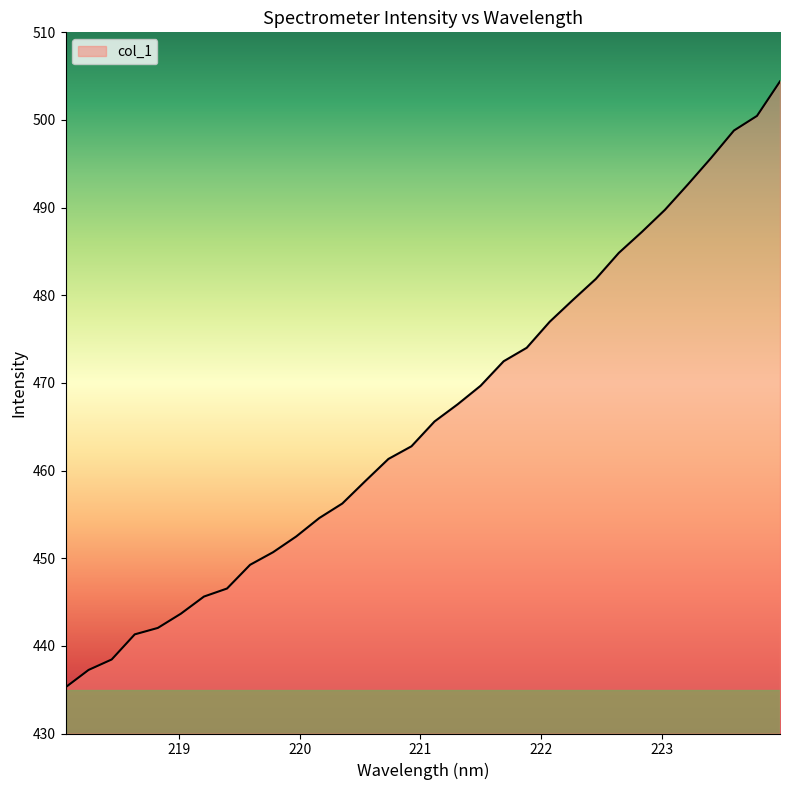

What is the greatest value displayed?

504.4